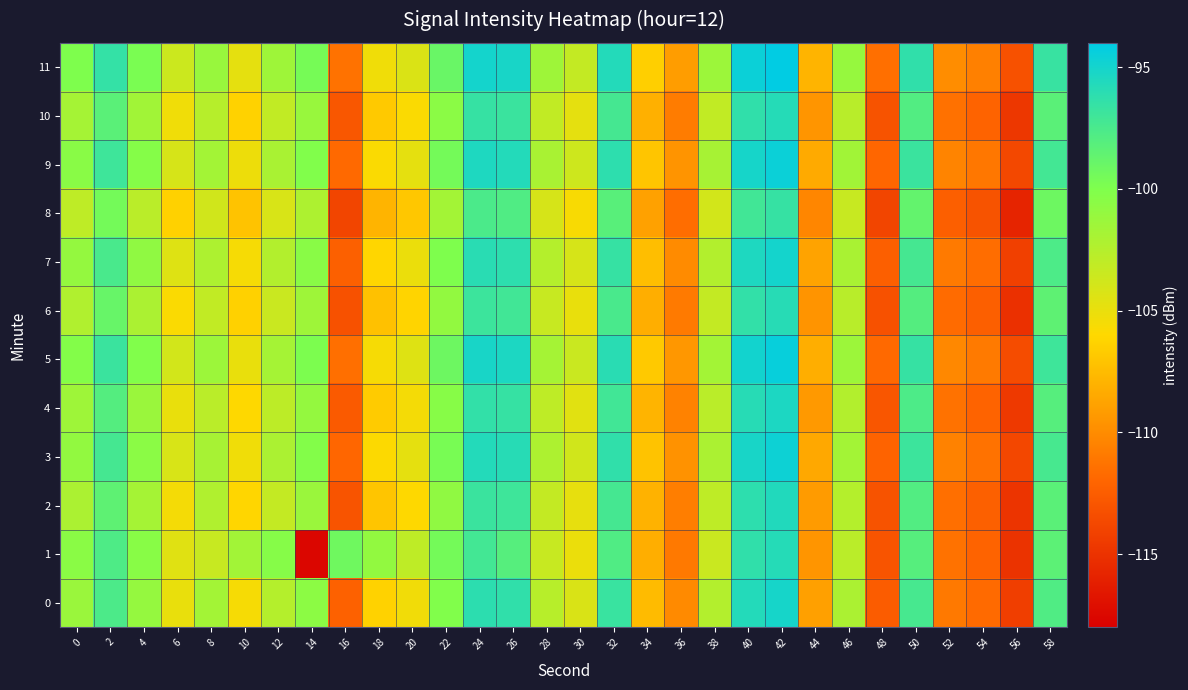

Which label corresponds to the smallest value in the chart?

14